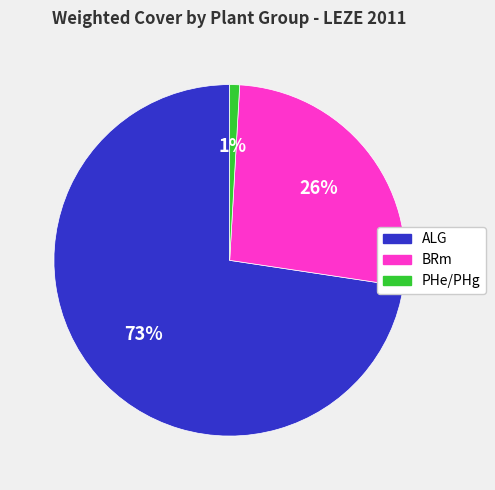

Count the number of slices in the pie.

3